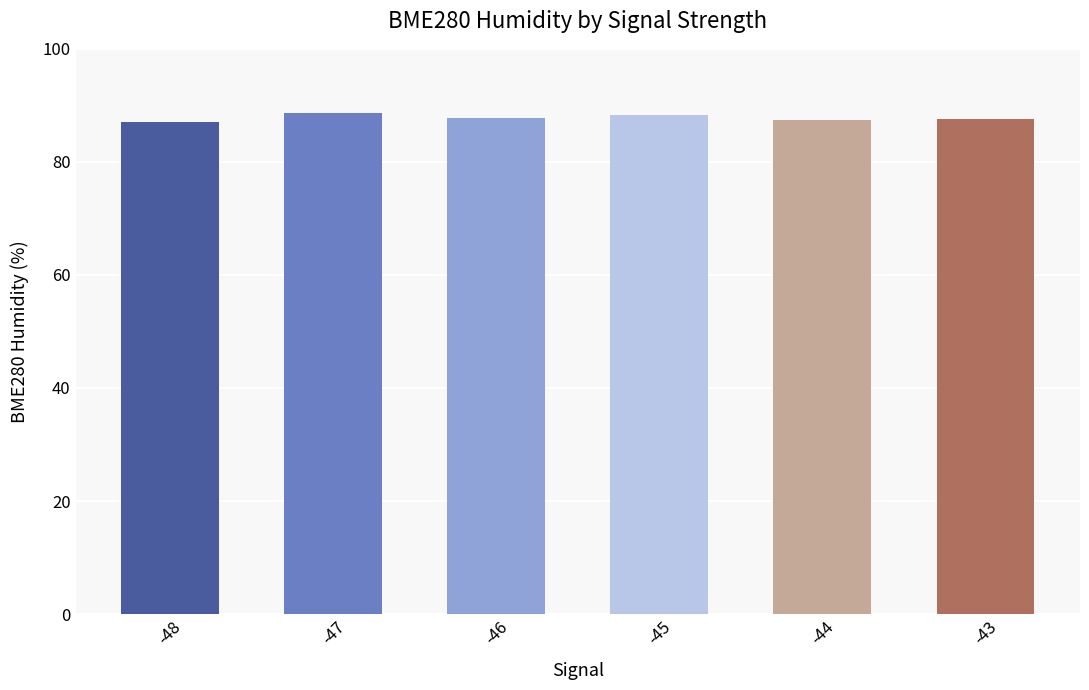

The value at -44 is 87.4. True or false?

True